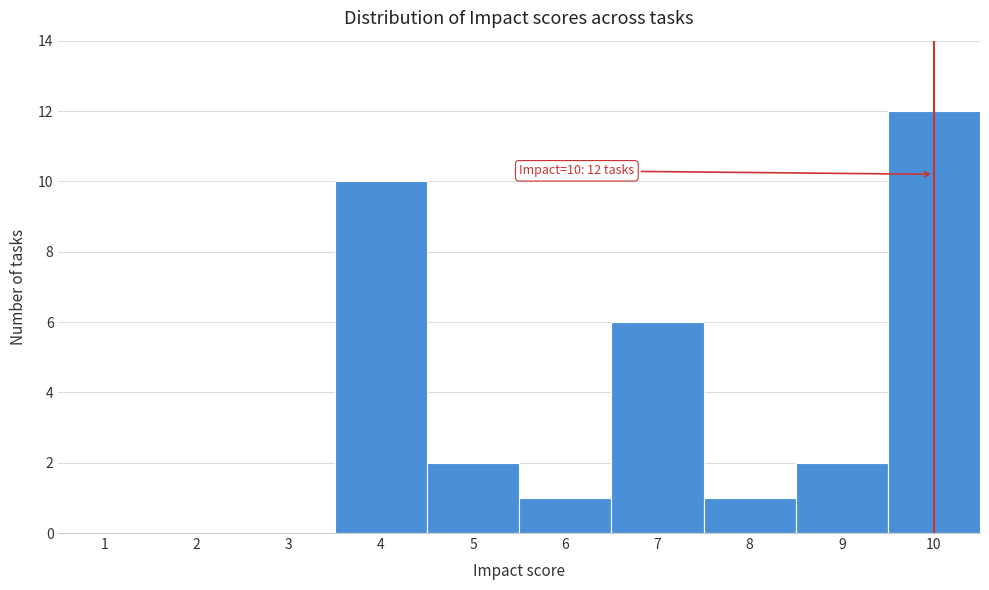

Reading right to left, extract all data points from this chart.

10=12	9=2	8=1	7=6	6=1	5=2	4=10	3=0	2=0	1=0